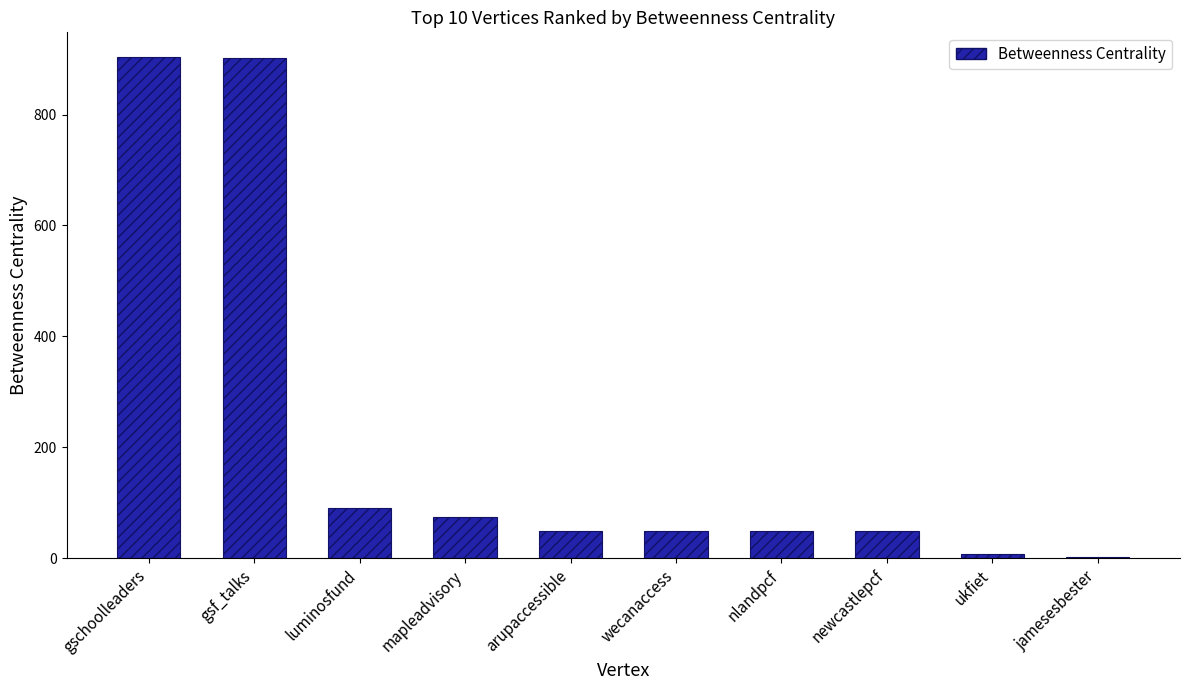

Approximately how many times larger is the value at mapleadvisory compared to wecanaccess?

1.5